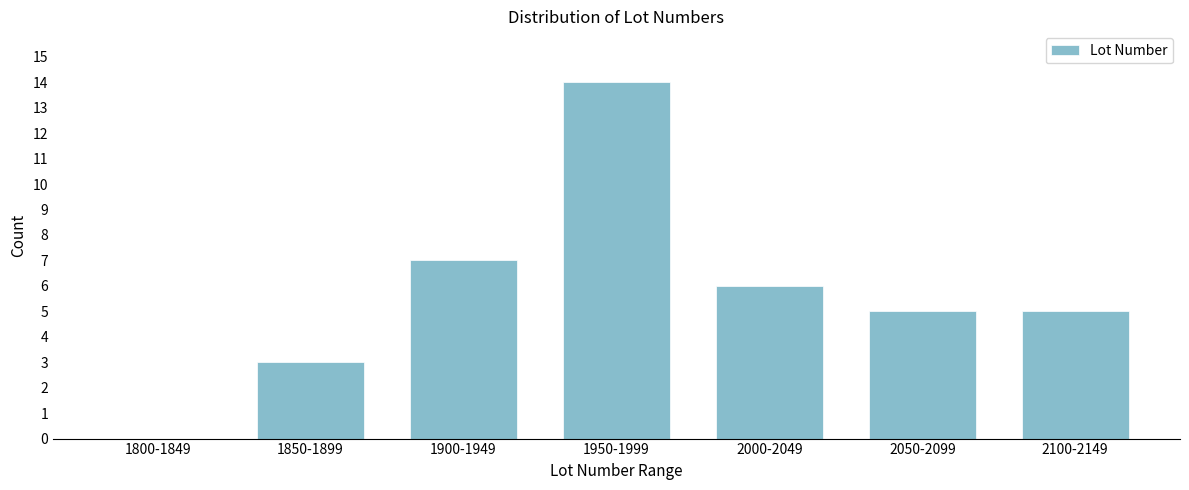

Reading left to right, extract all data points from this chart.

1800-1849=0	1850-1899=3	1900-1949=7	1950-1999=14	2000-2049=6	2050-2099=5	2100-2149=5